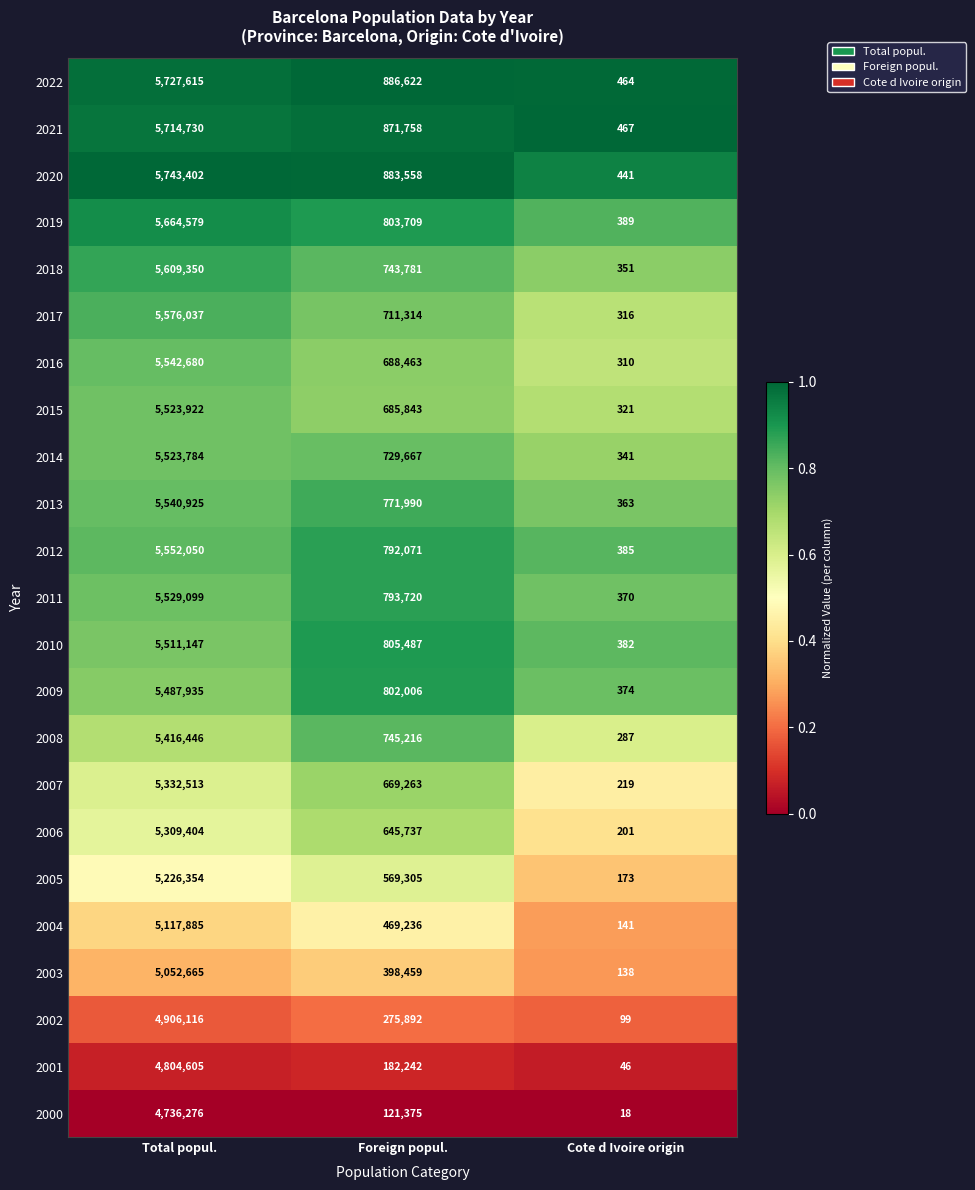

Between Total popul. and Foreign popul., which series saw the biggest shift?

2018